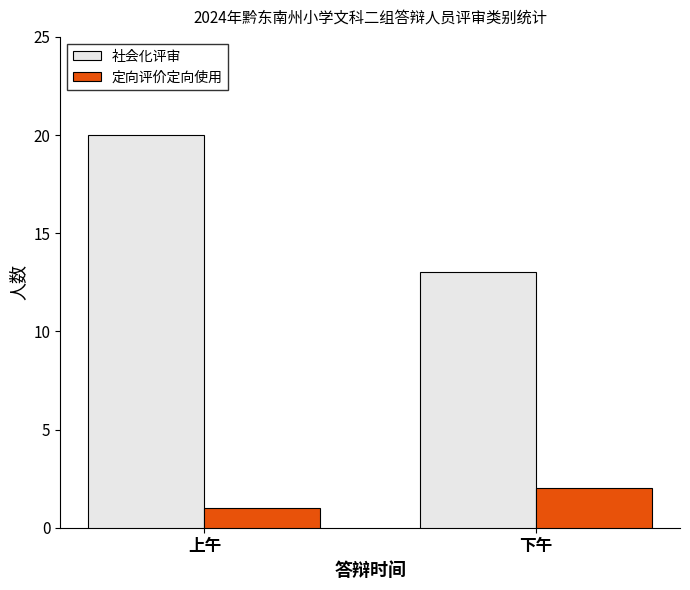

Which series has the widest spread of values?

社会化评审